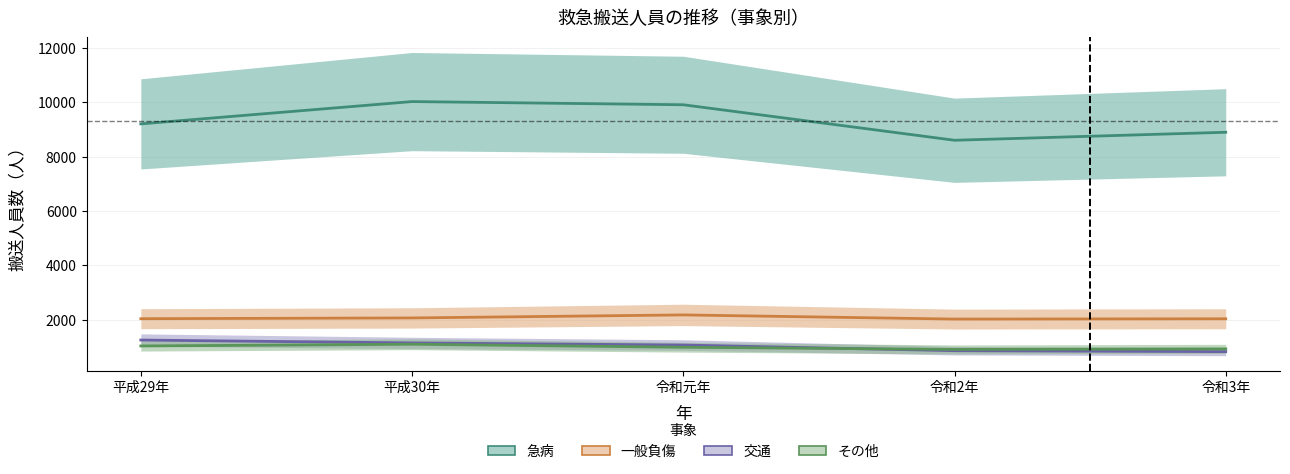

What position from the left is 平成29年?

1